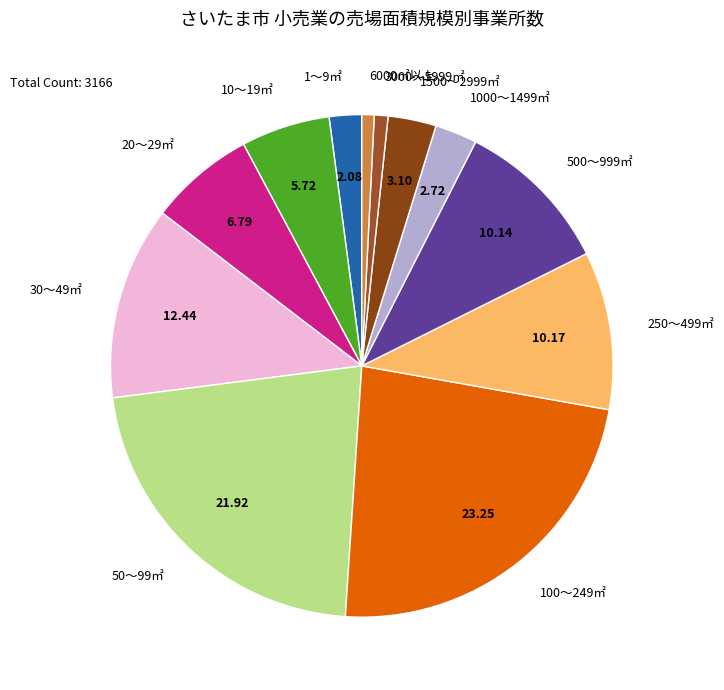

Does any single category account for the majority?

No